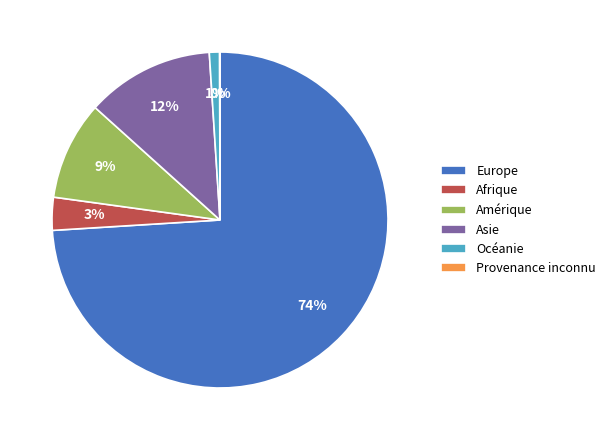

Is there any slice that represents more than half of the pie?

Yes